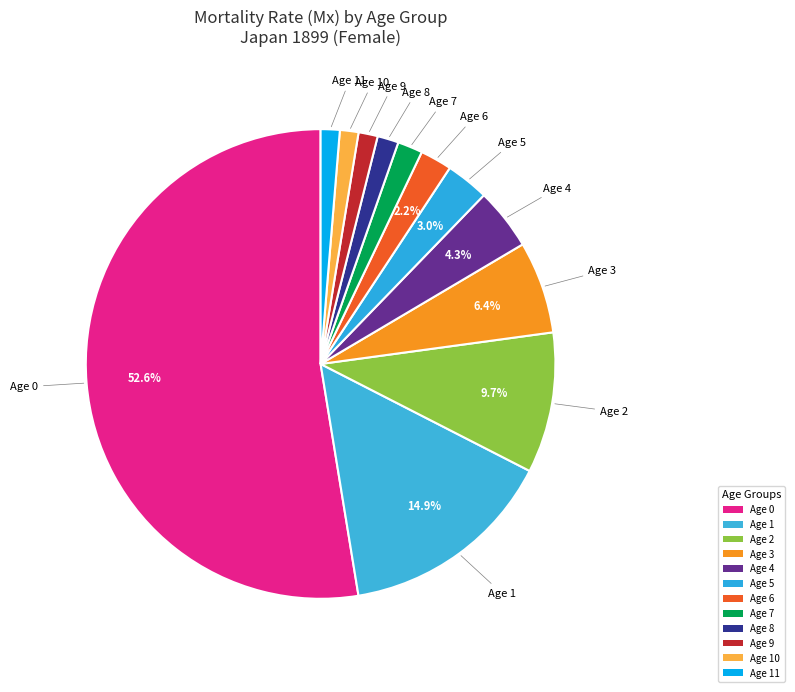

Does Age 0 represent more than half of the total?

Yes